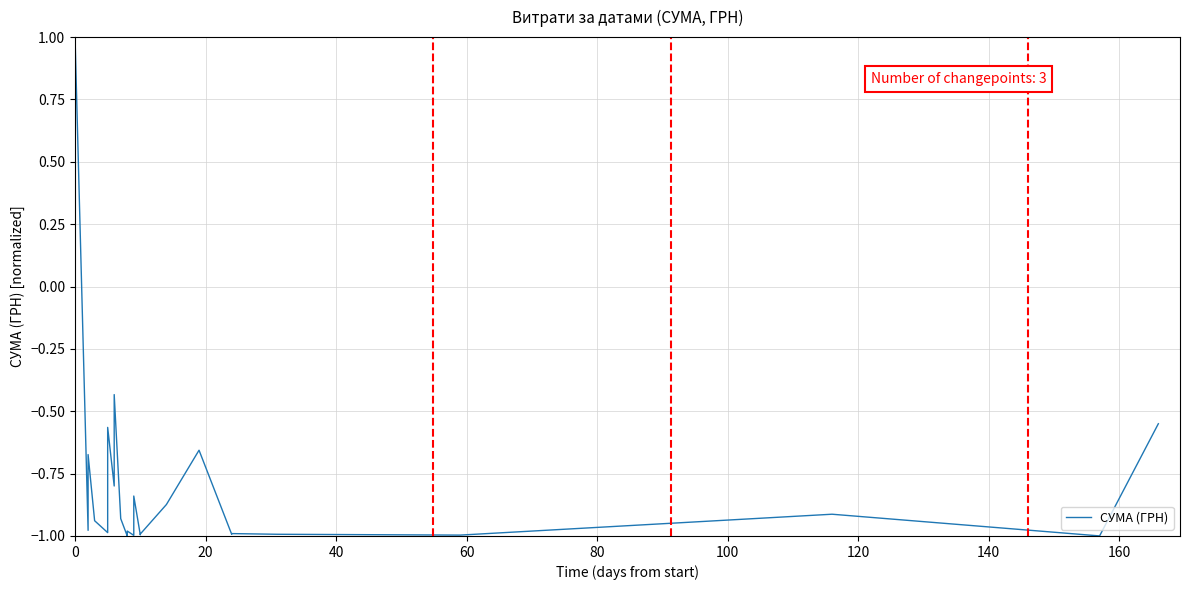

How many values are below zero?

39